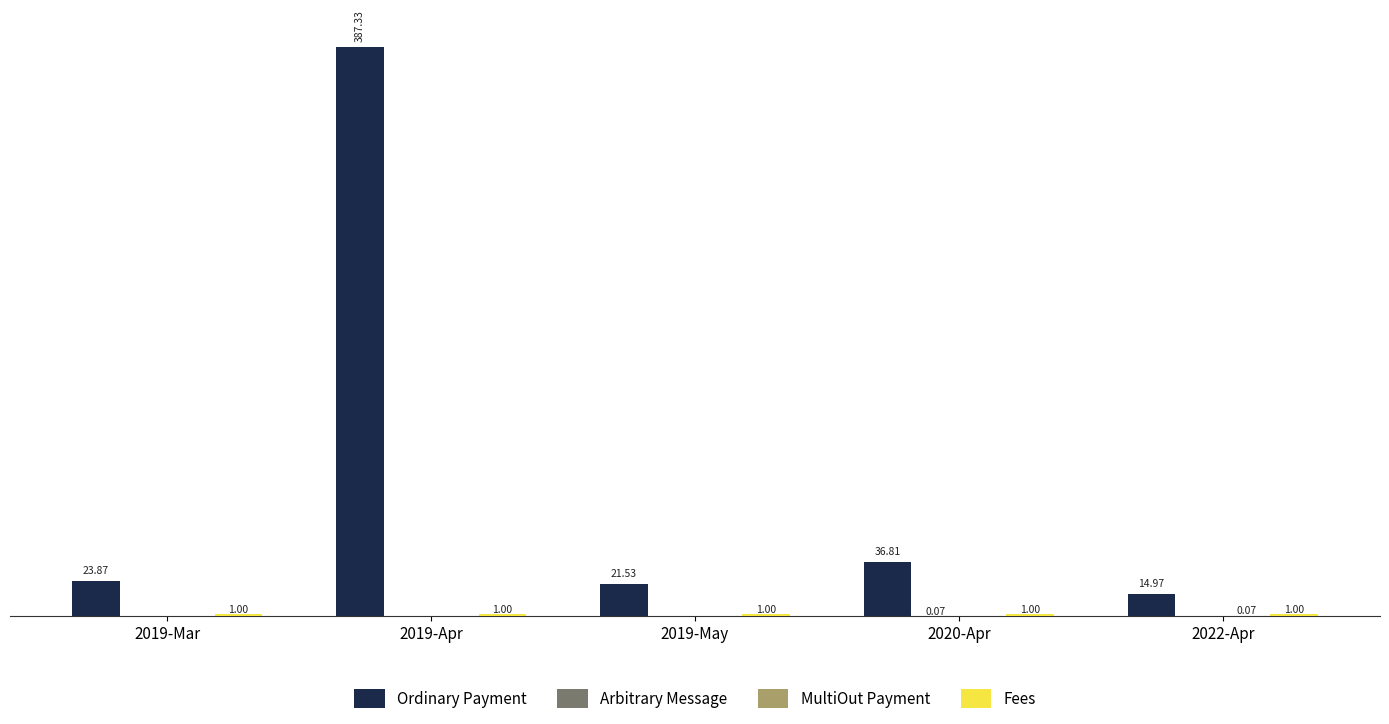

Between 2019-Mar and 2019-May, which series saw the biggest shift?

Ordinary Payment